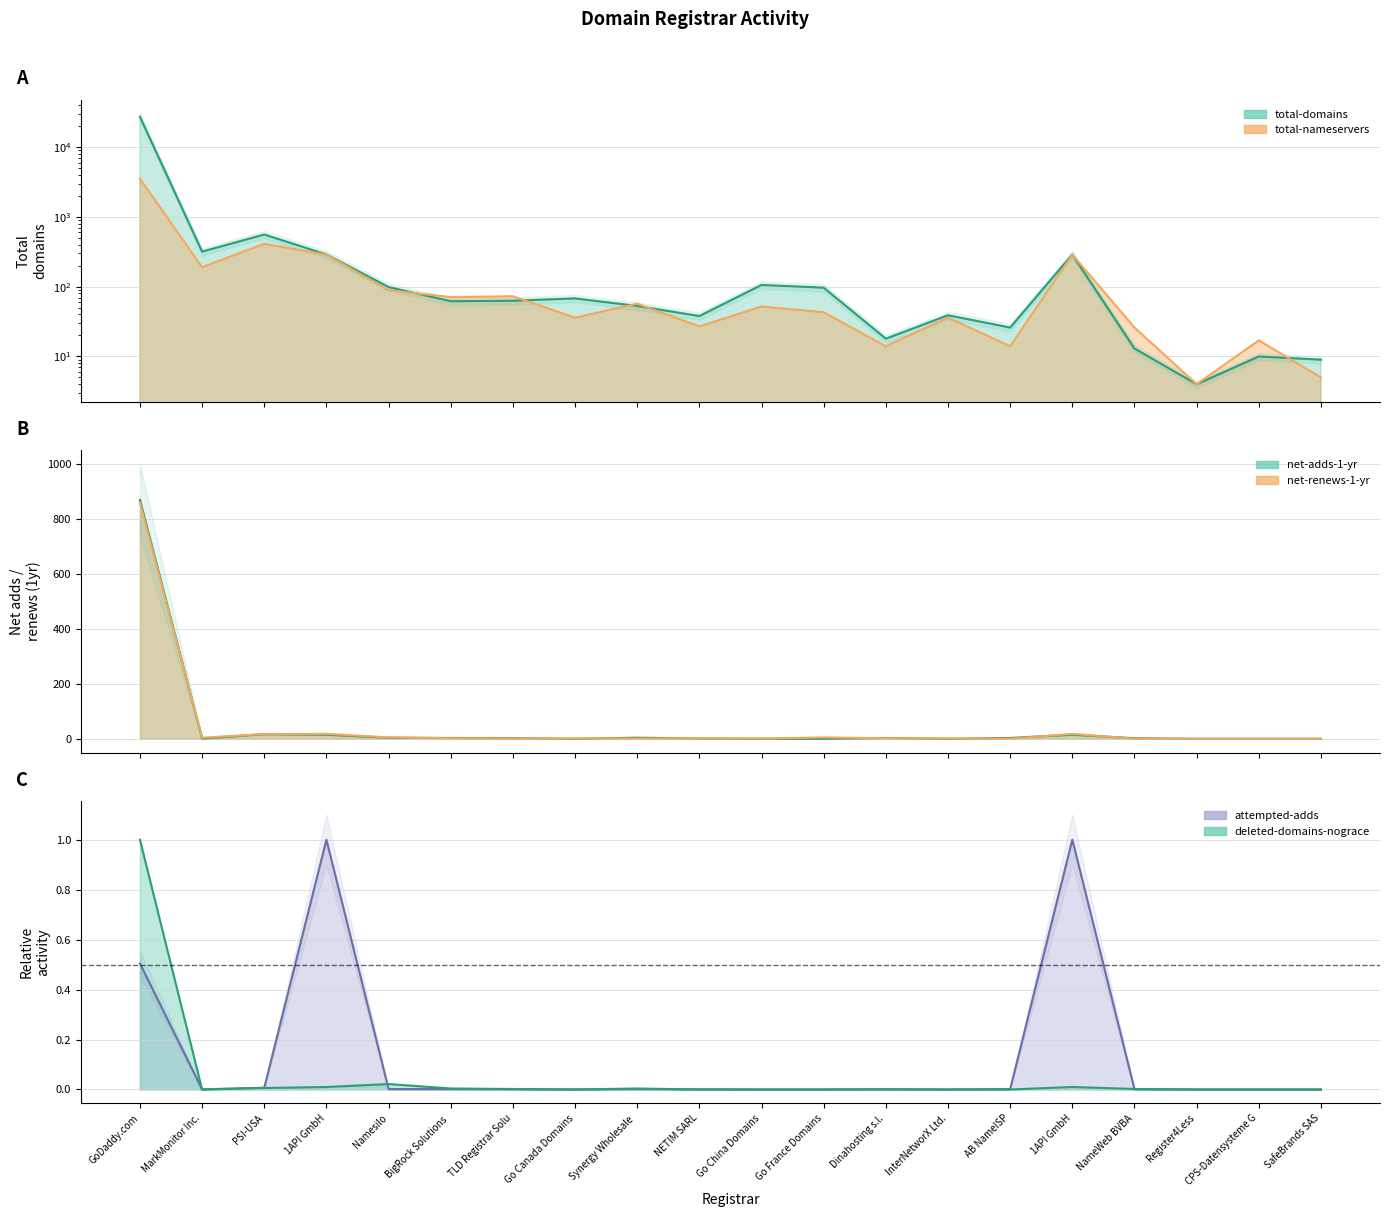

How many positive values does the net-renews-1-yr series have?

14